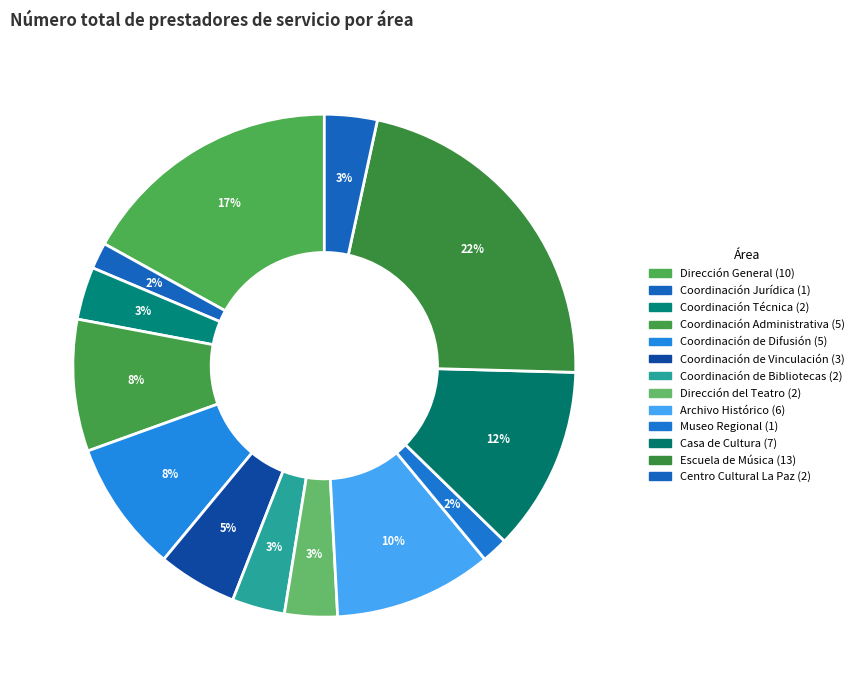

Count the number of slices in the pie.

13